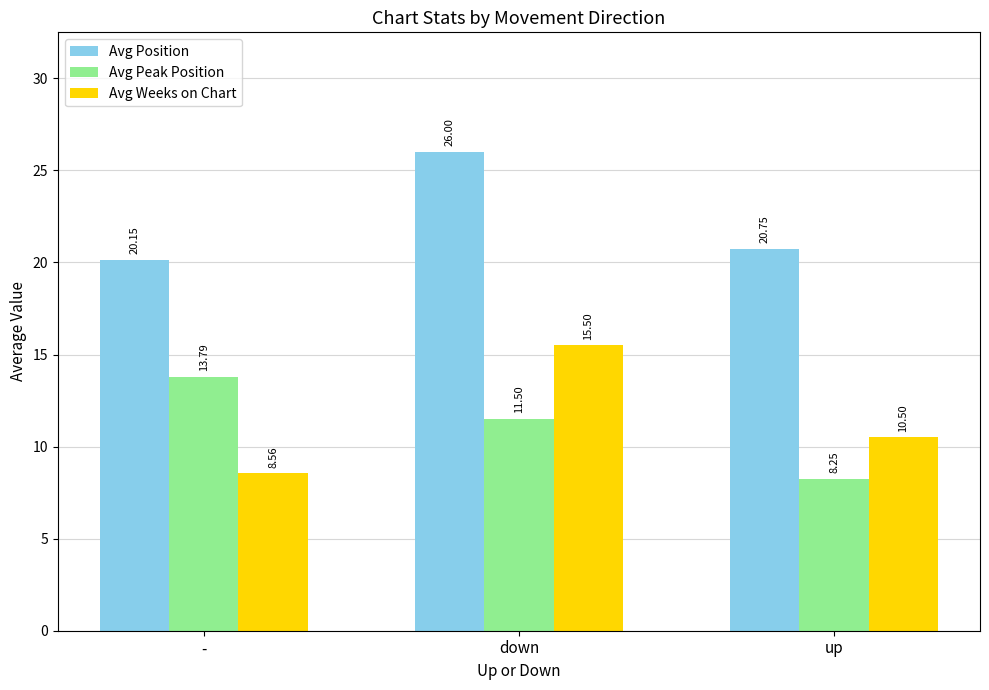

How many categories are shown in the chart?

3